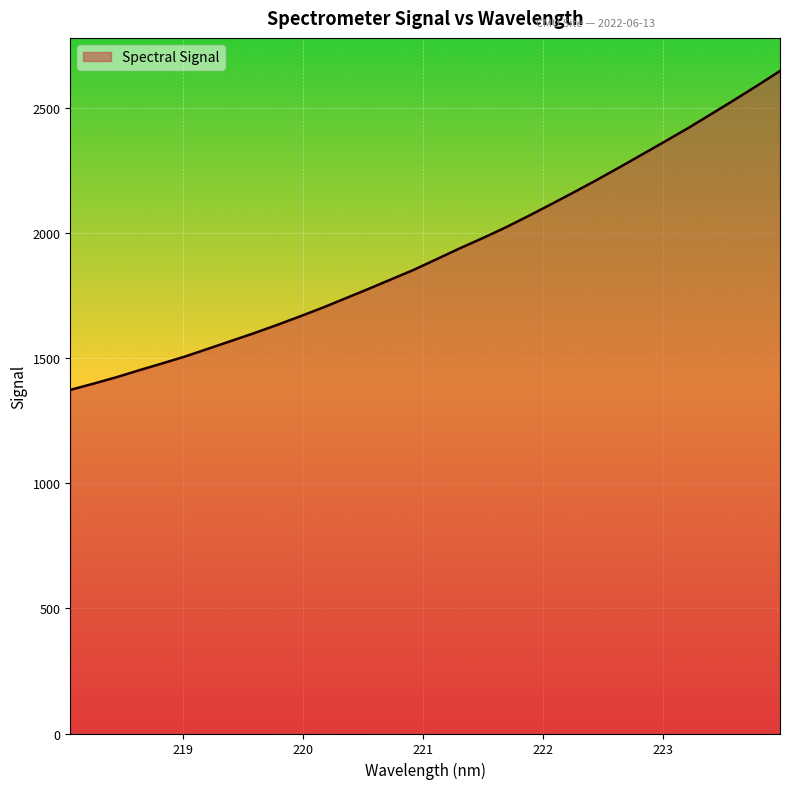

What is the difference between the maximum and second lowest values?

1249.4